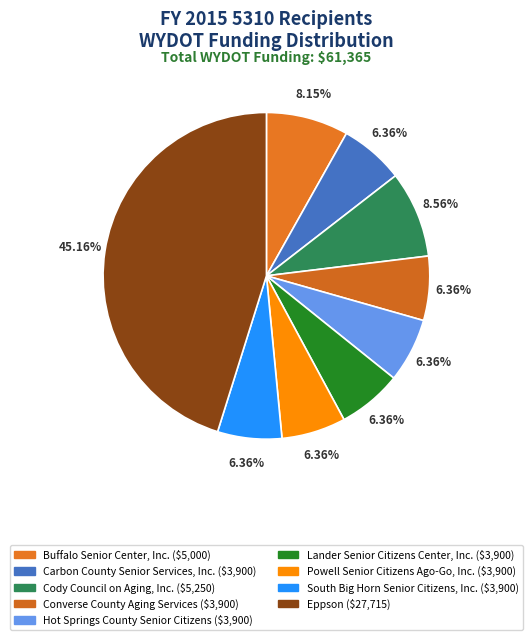

How many segments does this pie chart have?

9